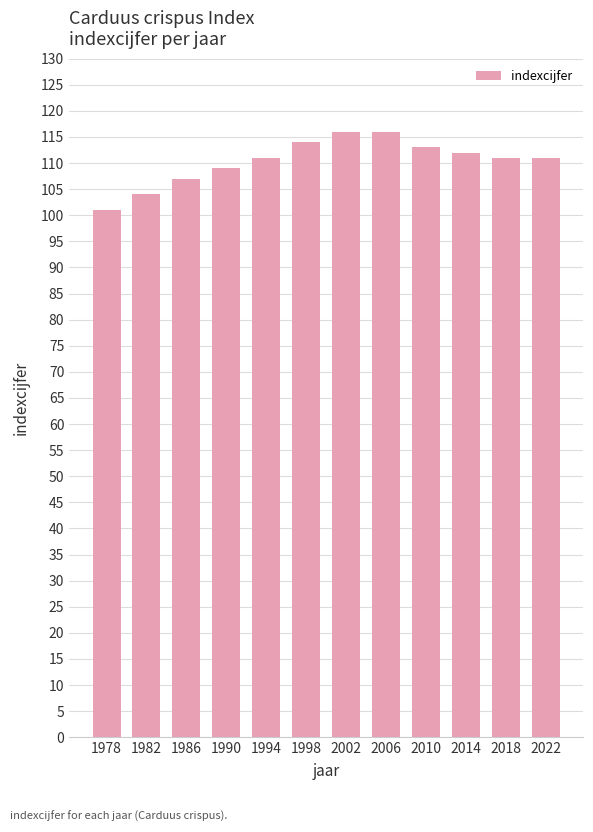

True or false: the data shows 116 at 2006.

True